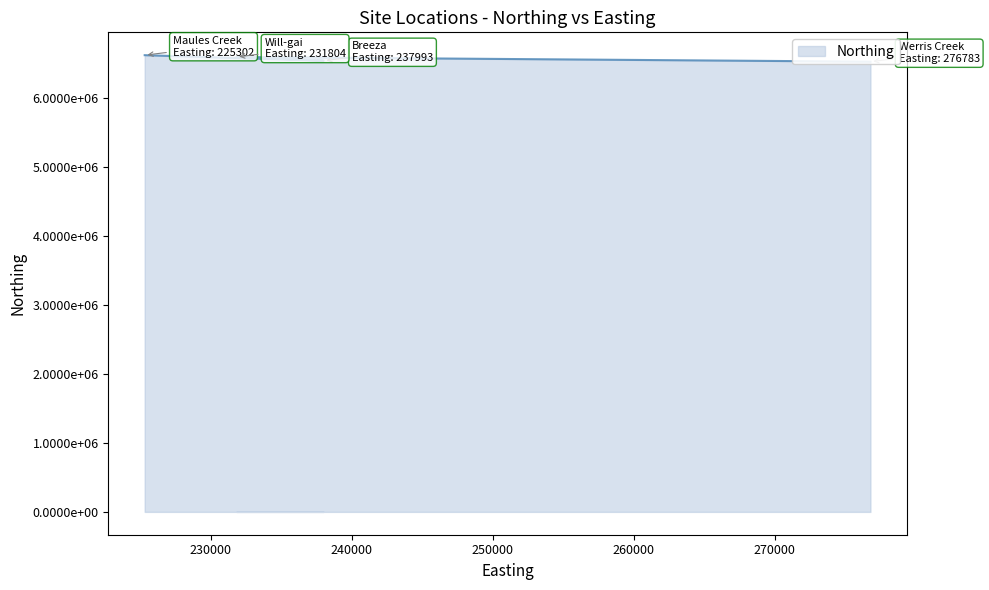

What is the label of the 1st point from the right?

276783